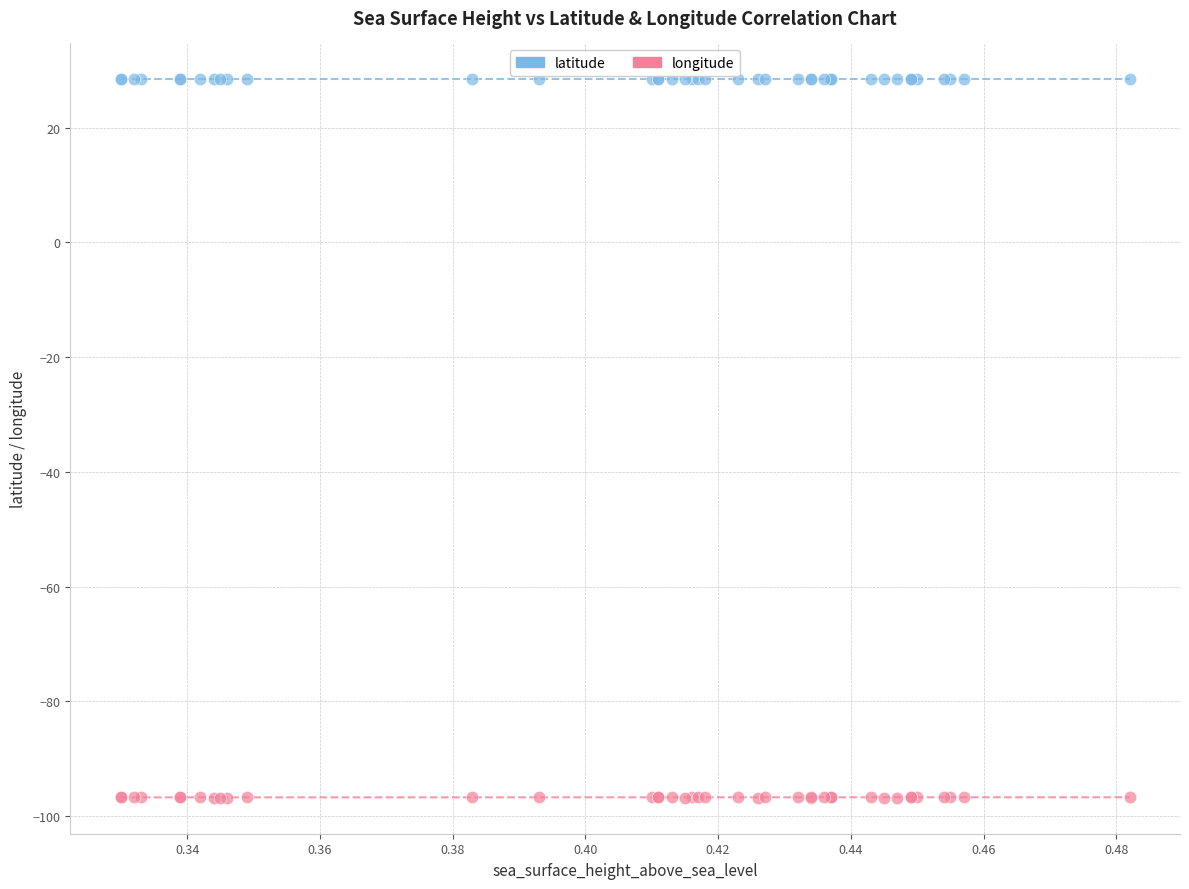

What are all the series names shown in the legend?

latitude, longitude